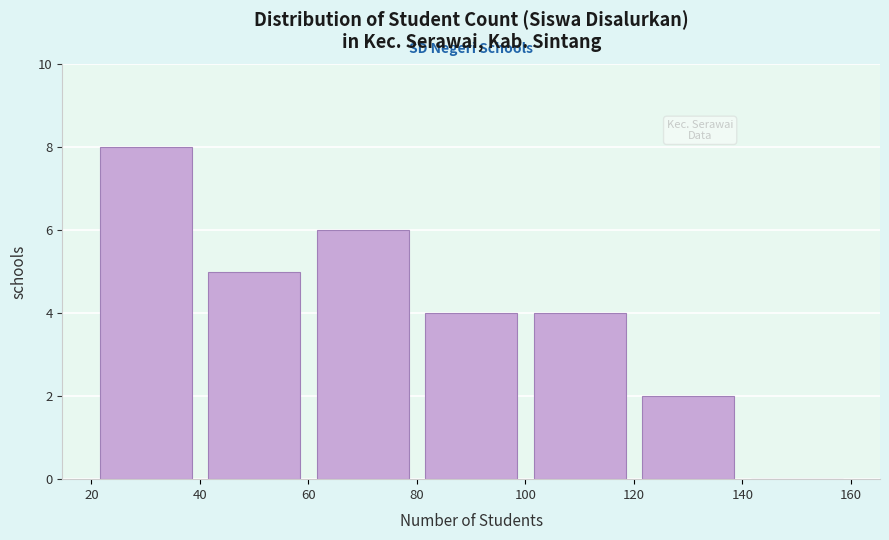

Reading left to right, list every bar in this chart as the range it spans on the x-axis followed by its height. The values are not printed on the chart, so give them approximately, as read against the axis.

20 to 40: 8
40 to 60: 5
60 to 80: 6
80 to 100: 4
100 to 120: 4
120 to 140: 2
140 to 160: 0